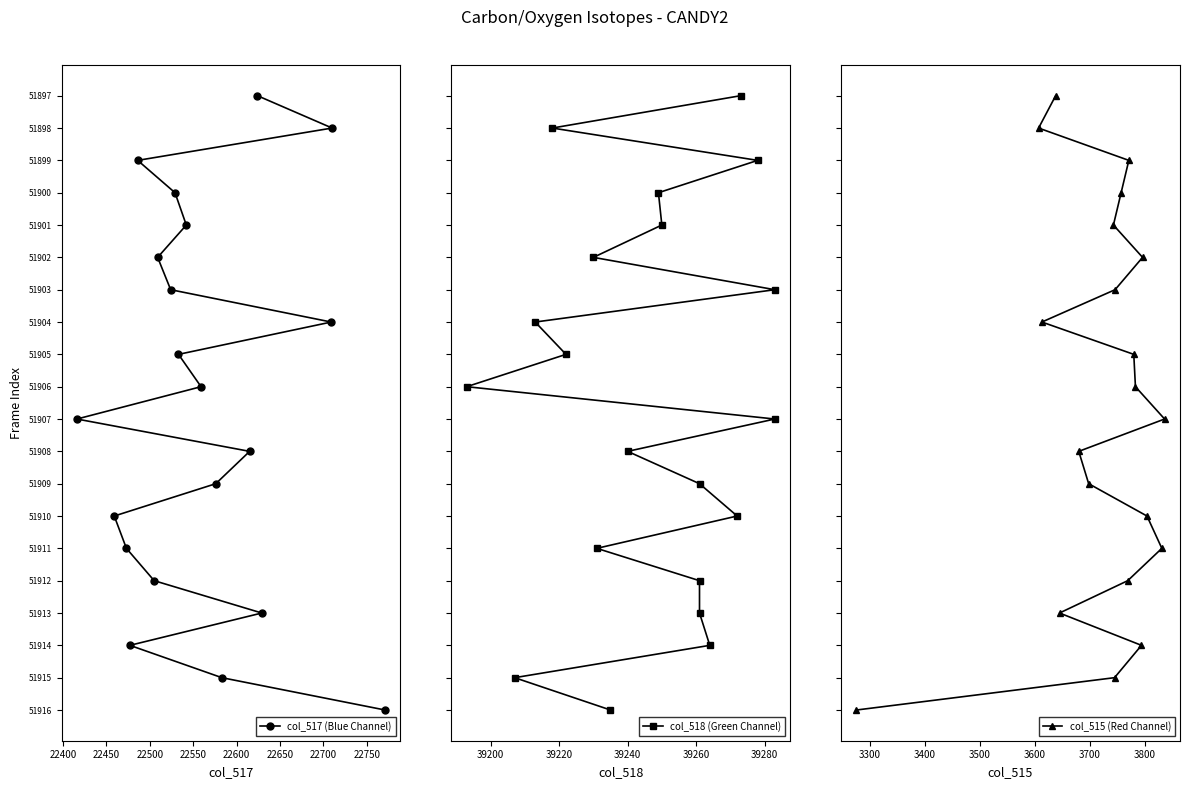

The col_517 (Blue Channel) series shows 2 at 22450. True or false?

True